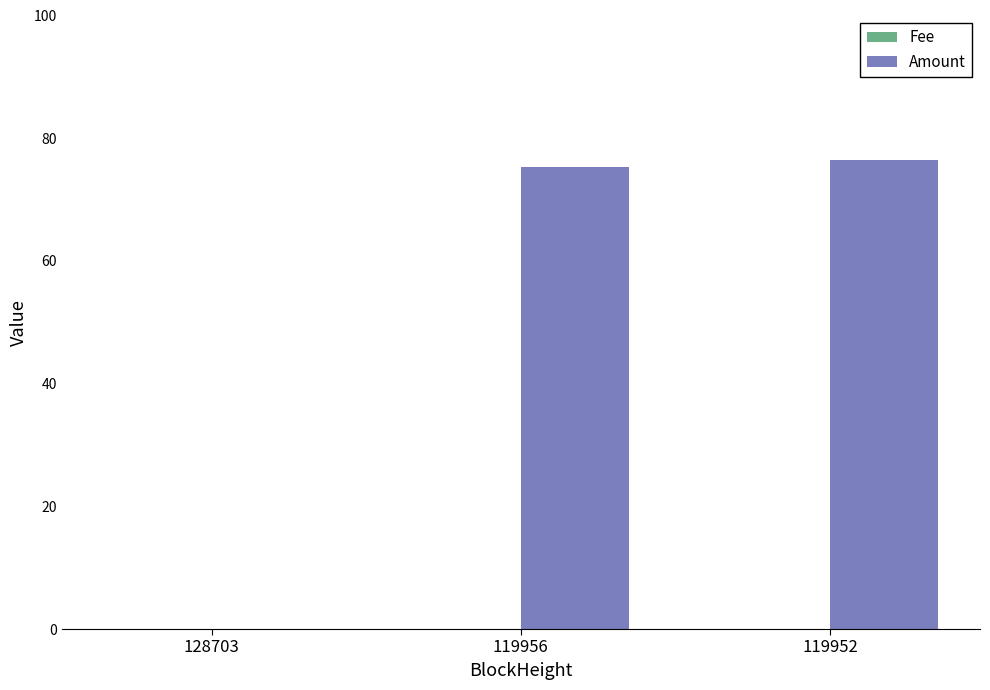

Count the number of data series in this chart.

2